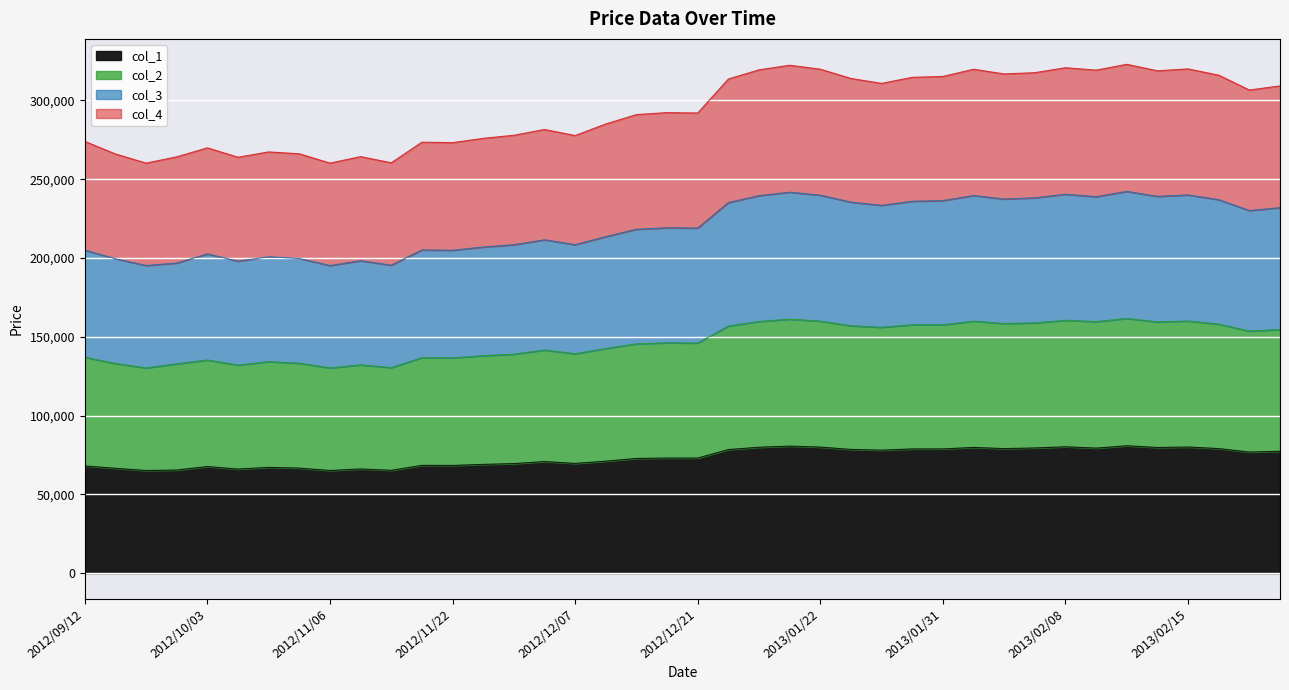

The col_3 series shows 101480 at 2013/01/17. True or false?

False